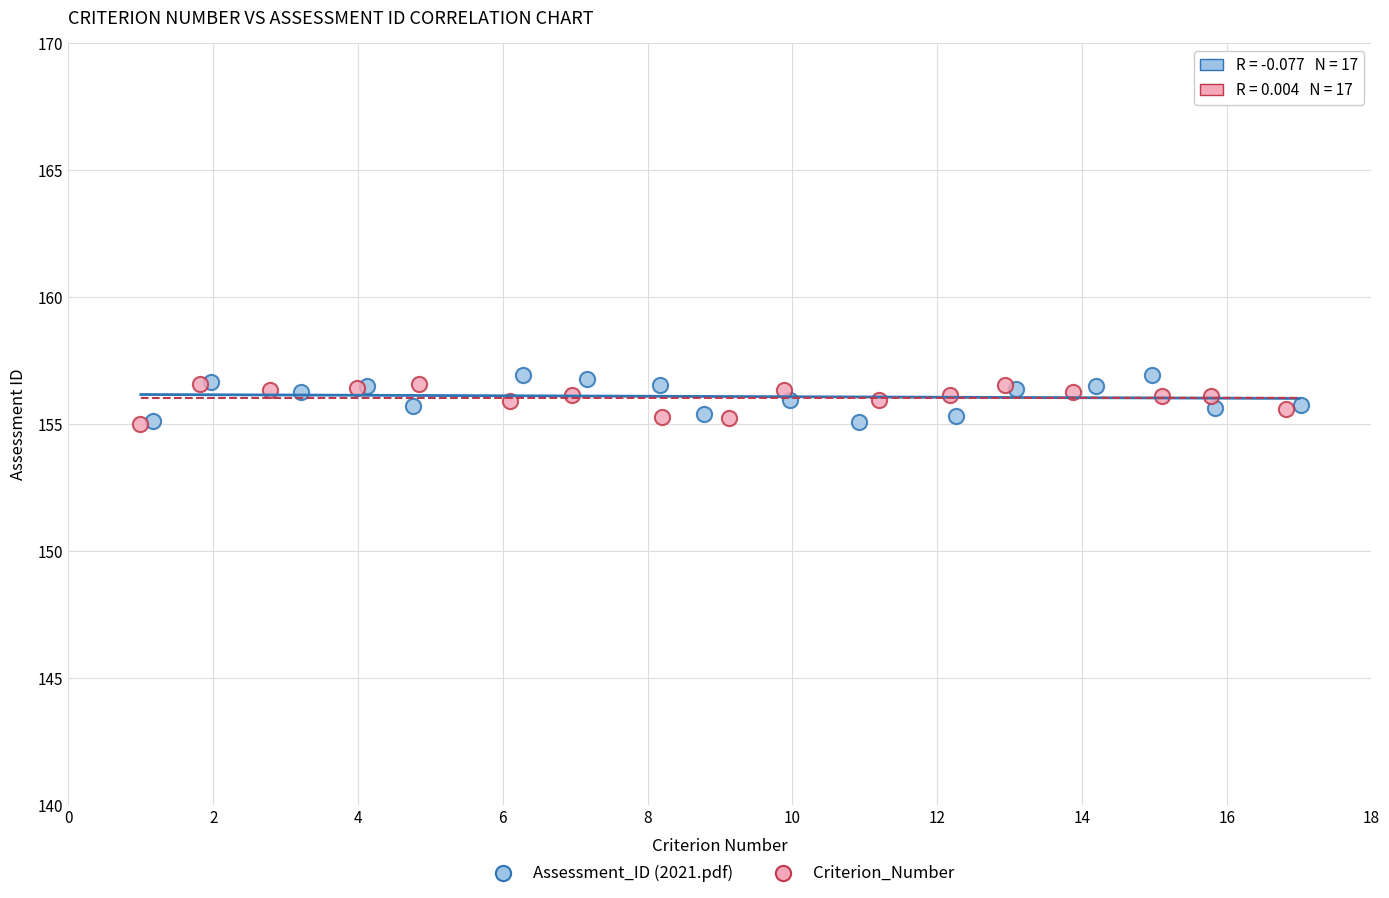

What are all the series names shown in the legend?

Assessment_ID (2021.pdf), Criterion_Number